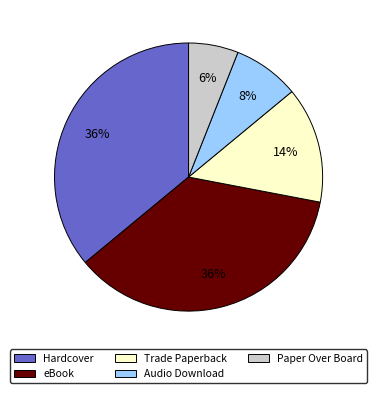

What is the ratio of the value at Trade Paperback to the value at eBook?

0.4